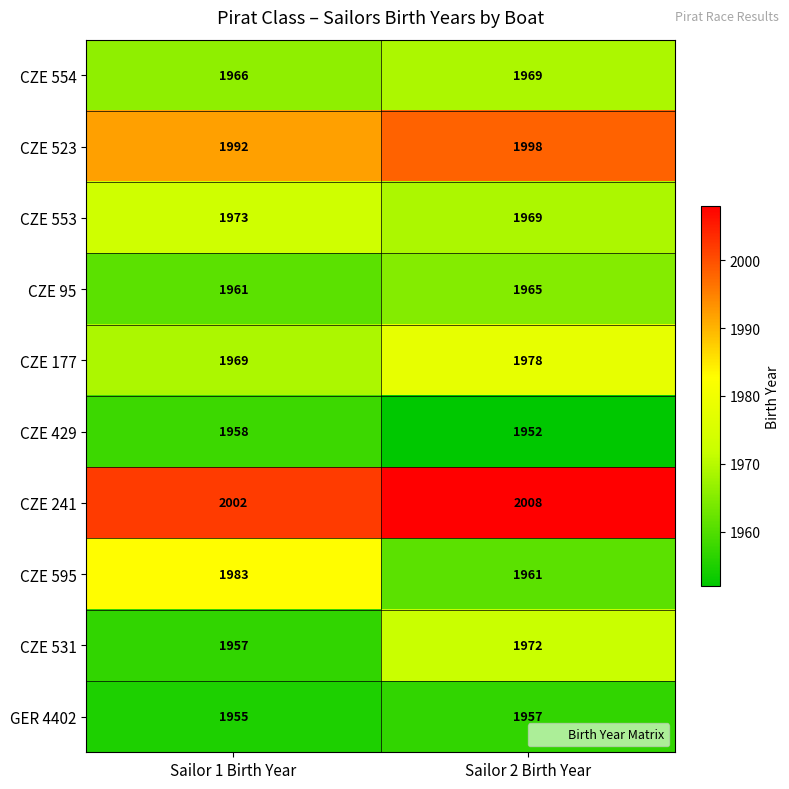

What is the difference between the highest and lowest values at Sailor 1 Birth Year?

47